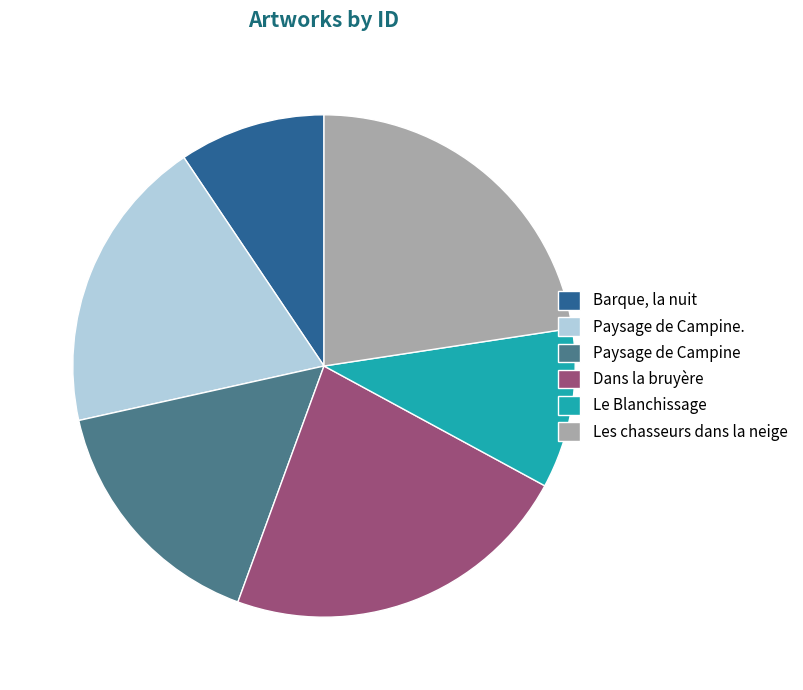

How many slices are in this pie chart?

6